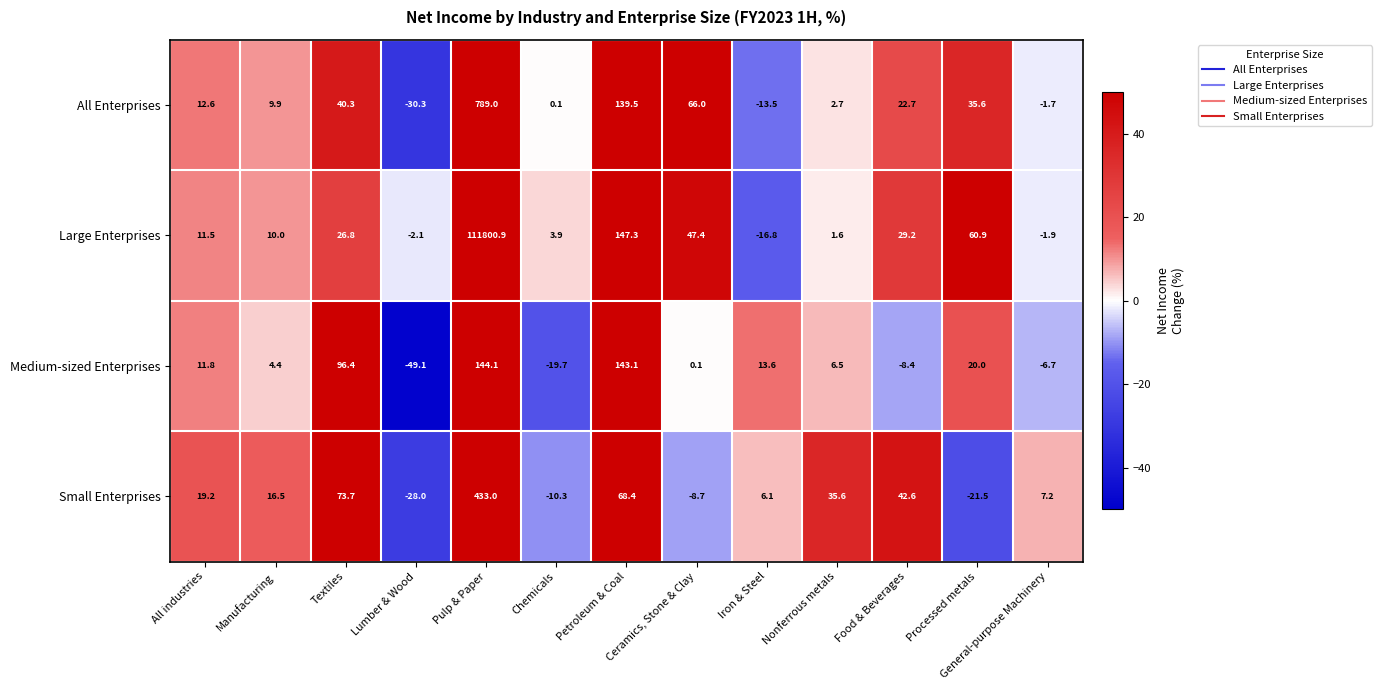

List the series in order of their peak value, lowest first.

Medium-sized Enterprises, Small Enterprises, All Enterprises, Large Enterprises